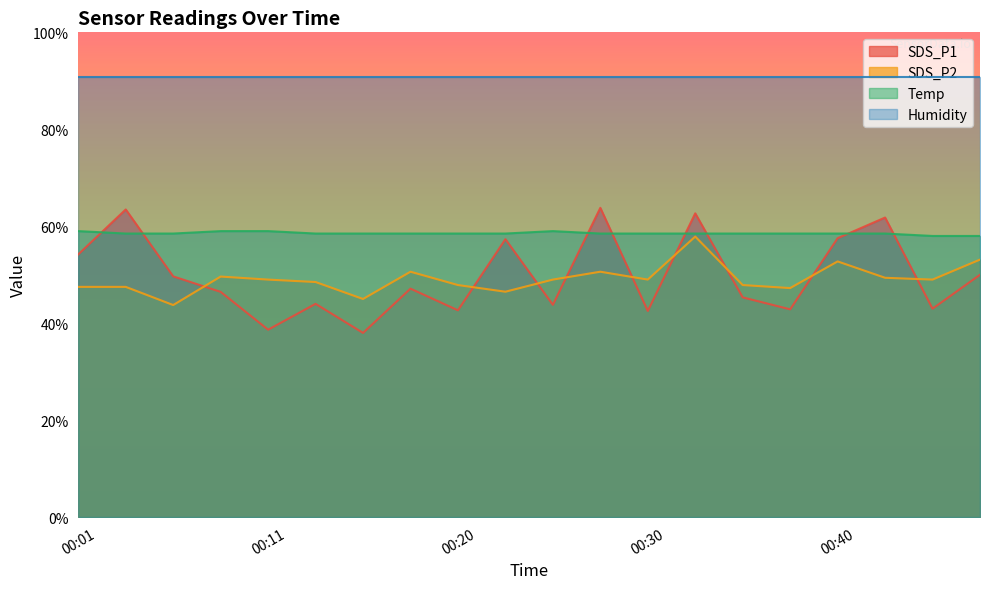

Between 00:30 and 00:33, which series saw the biggest shift?

SDS_P1